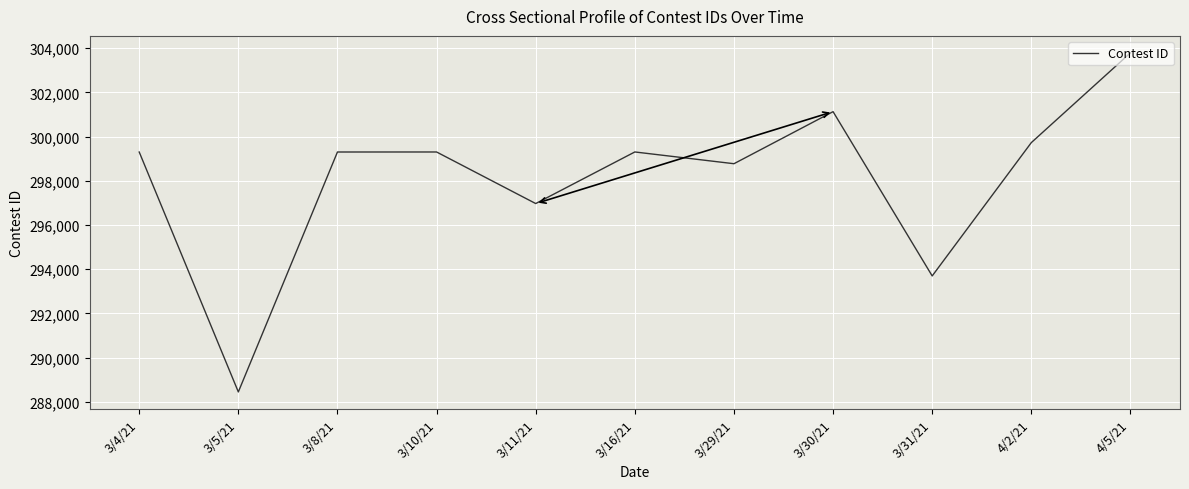

What is the difference between the maximum and minimum values?

15347